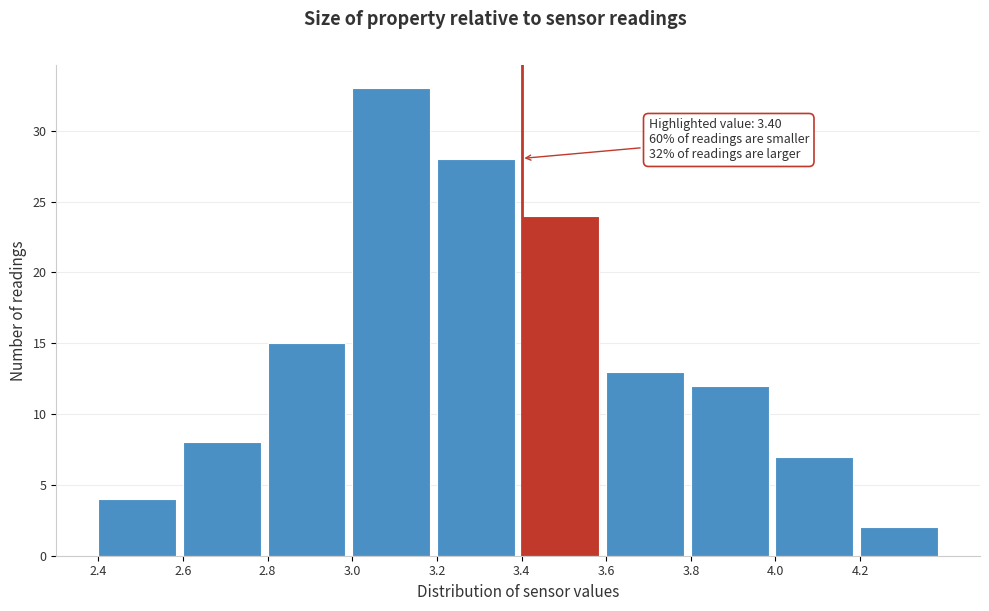

Which range on the x-axis has the tallest bar?

3.0 to 3.2